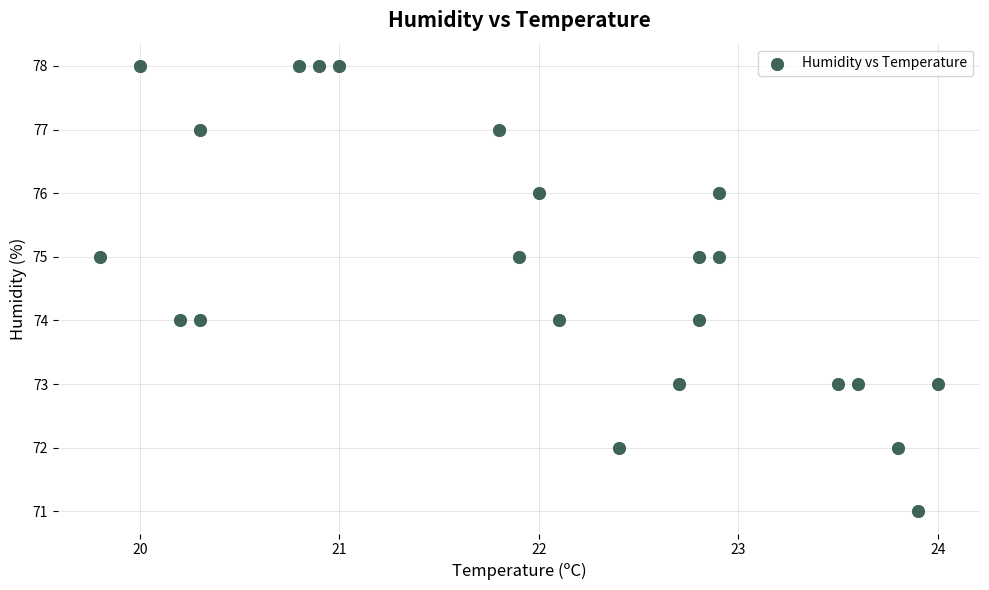

What is the range of Y values (max minus min)?

7